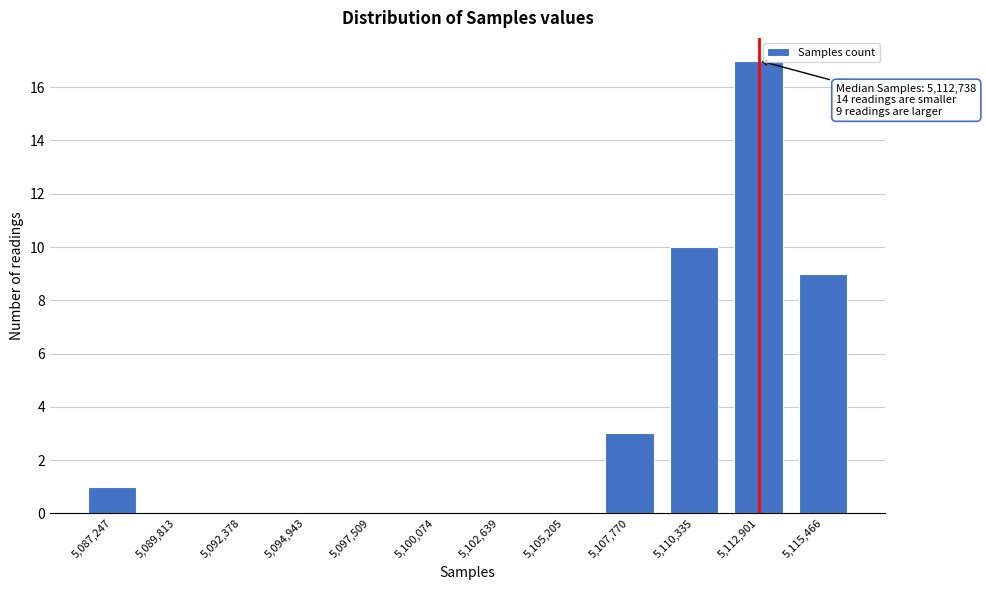

Reading right to left, what are all the values shown in this chart?

5,115,466=9	5,112,901=17	5,110,335=10	5,107,770=3	5,105,205=0	5,102,639=0	5,100,074=0	5,097,509=0	5,094,943=0	5,092,378=0	5,089,813=0	5,087,247=1